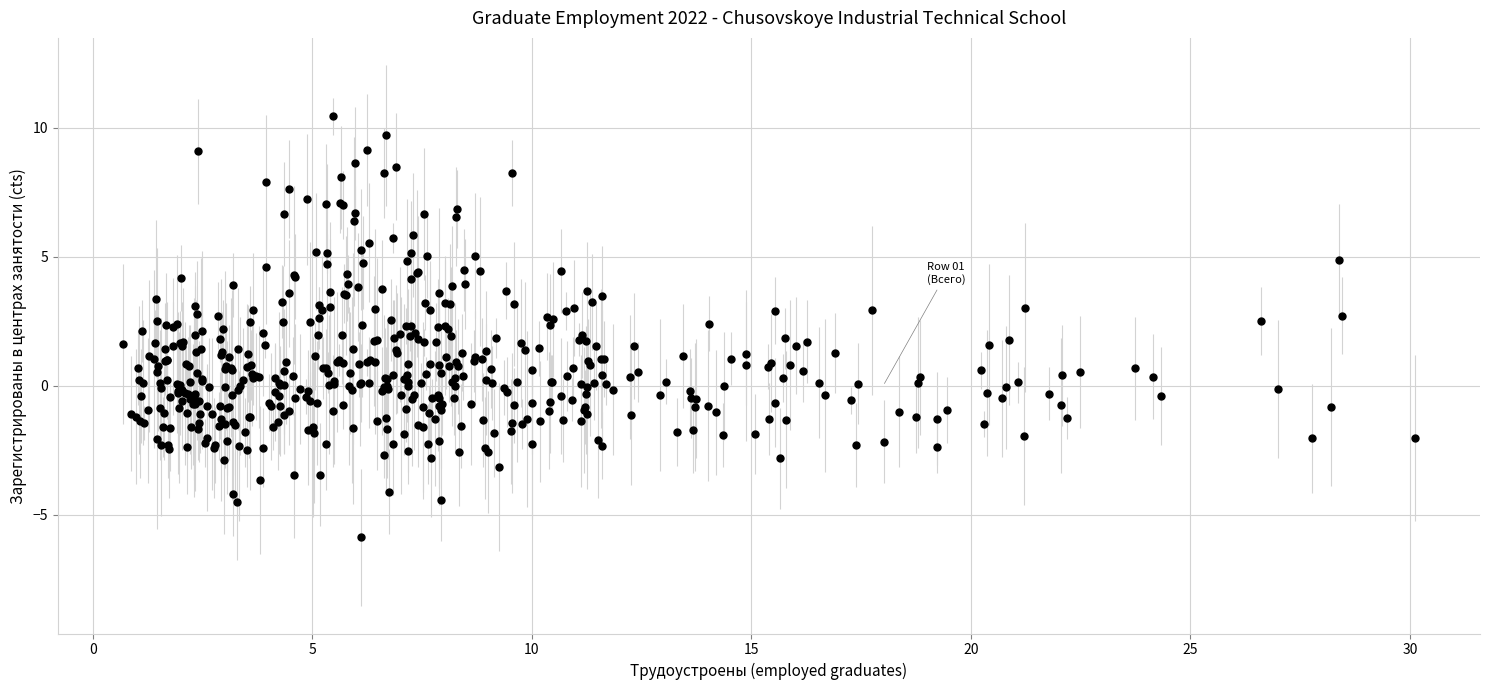

What is the range of X values (max minus min)?

29.4